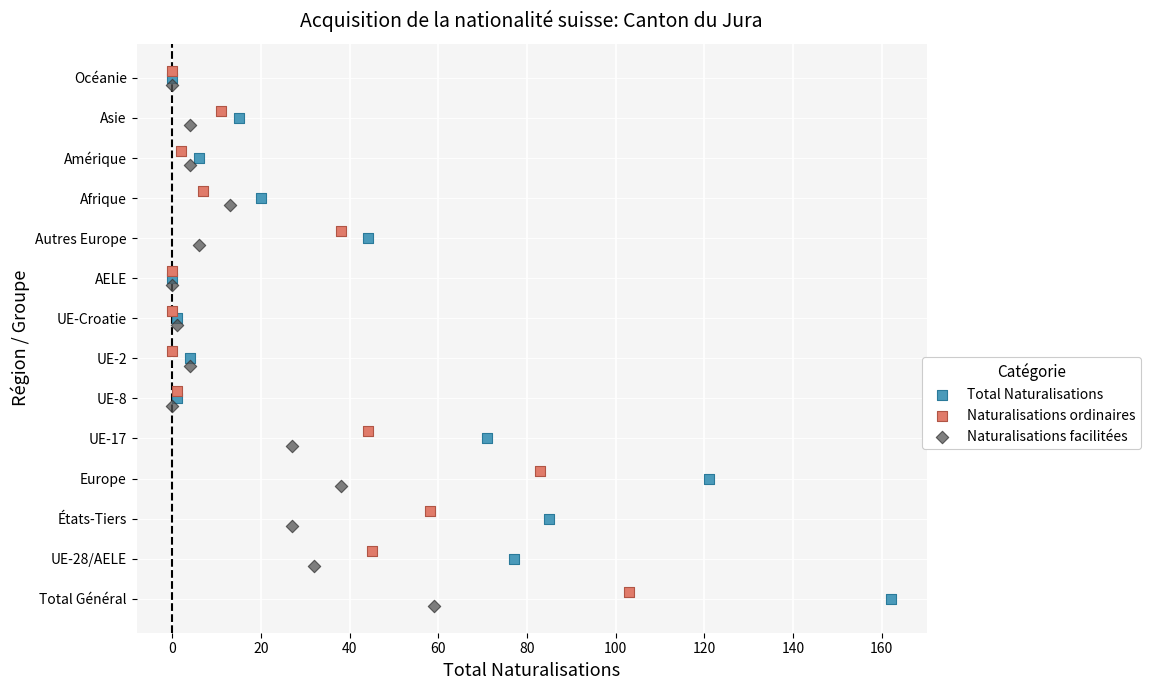

Which series reaches the minimum Y coordinate?

Naturalisations facilitées